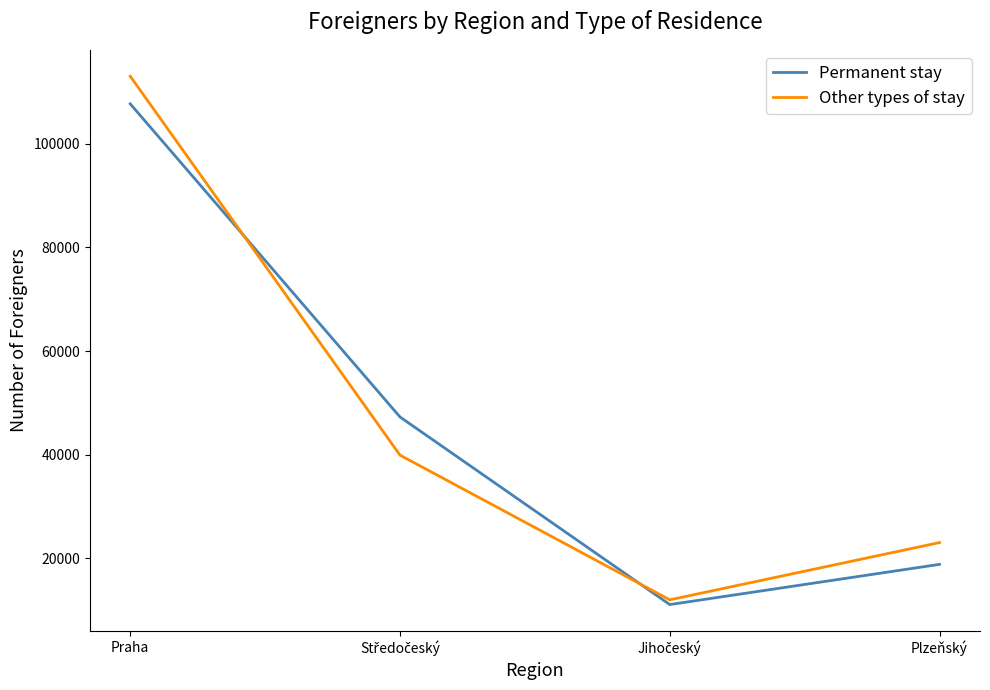

Does the chart have visible grid lines?

No